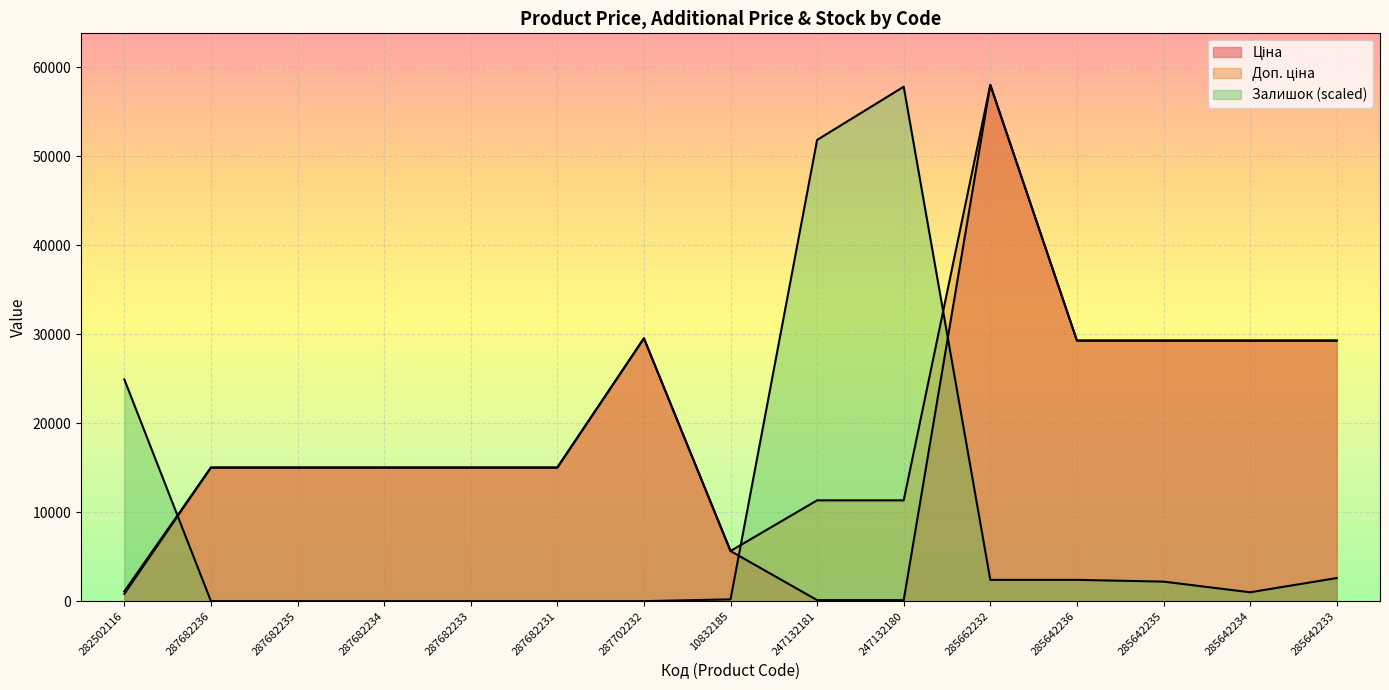

Read the Доп. ціна value at 287682236.

15019.2